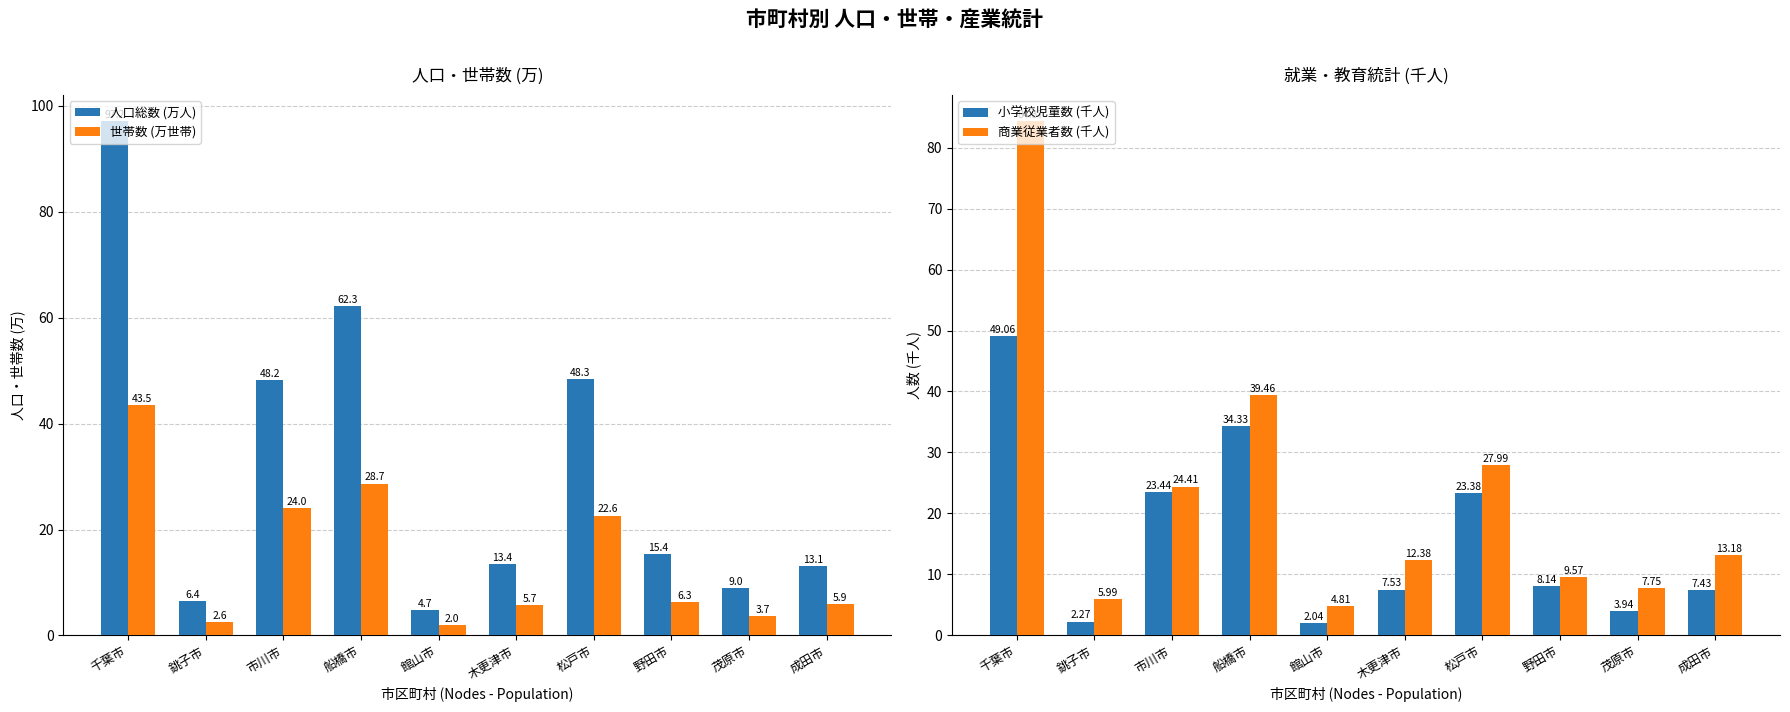

What are all the series names shown in the legend?

人口総数 (万人), 世帯数 (万世帯), 小学校児童数 (千人), 商業従業者数 (千人)